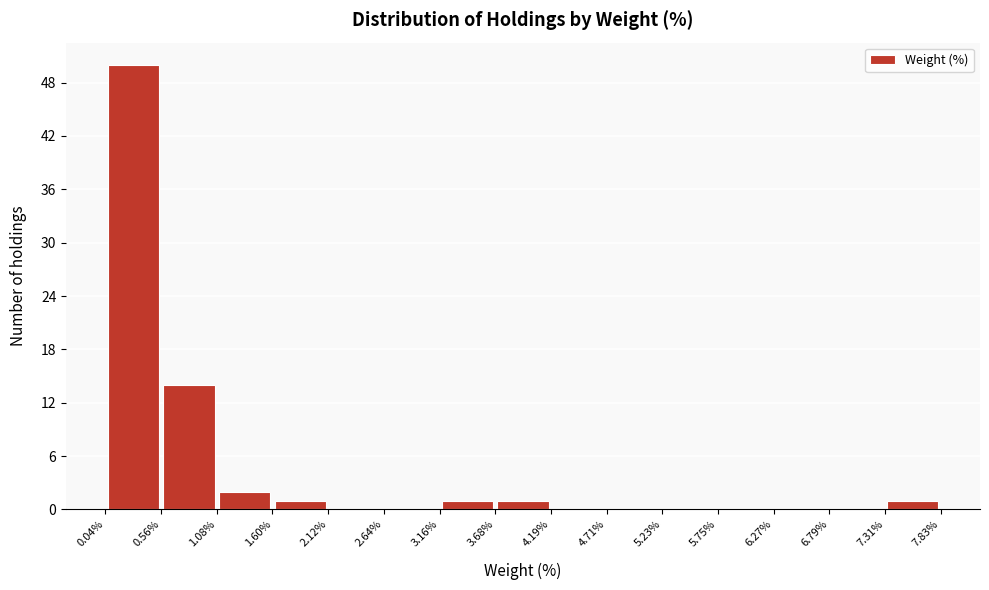

Over which range of the x-axis is the bar tallest?

0.04% to 0.56%